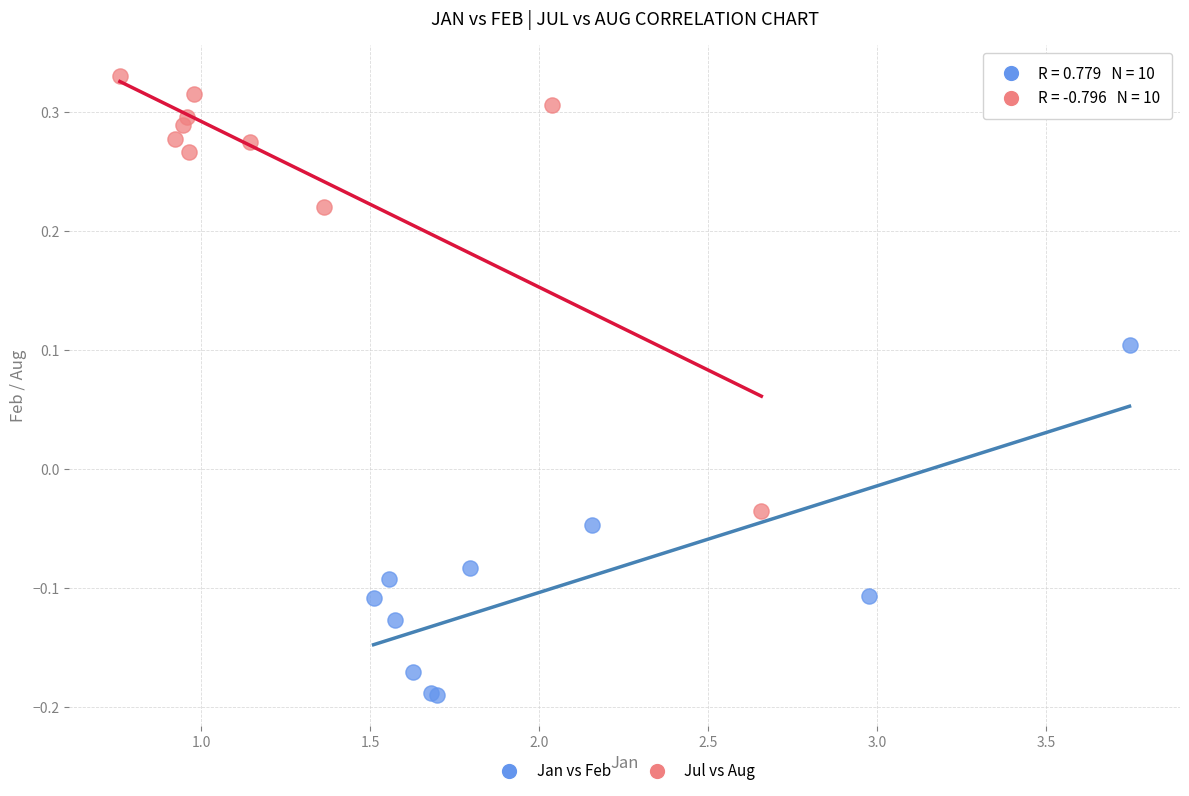

Which series reaches the minimum Y coordinate?

Jan vs Feb